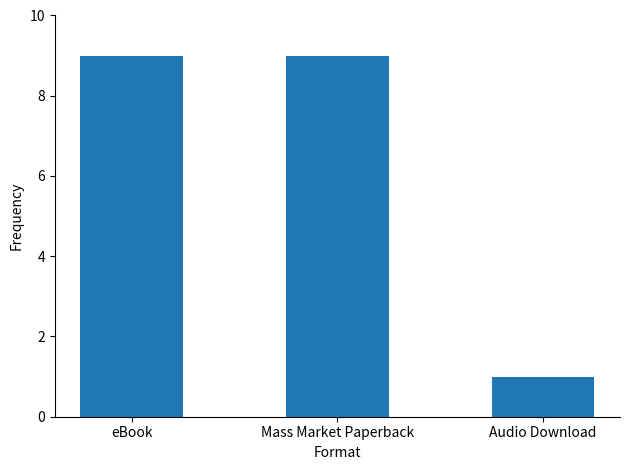

What is the ratio of the value at Mass Market Paperback to the value at Audio Download?

9.0